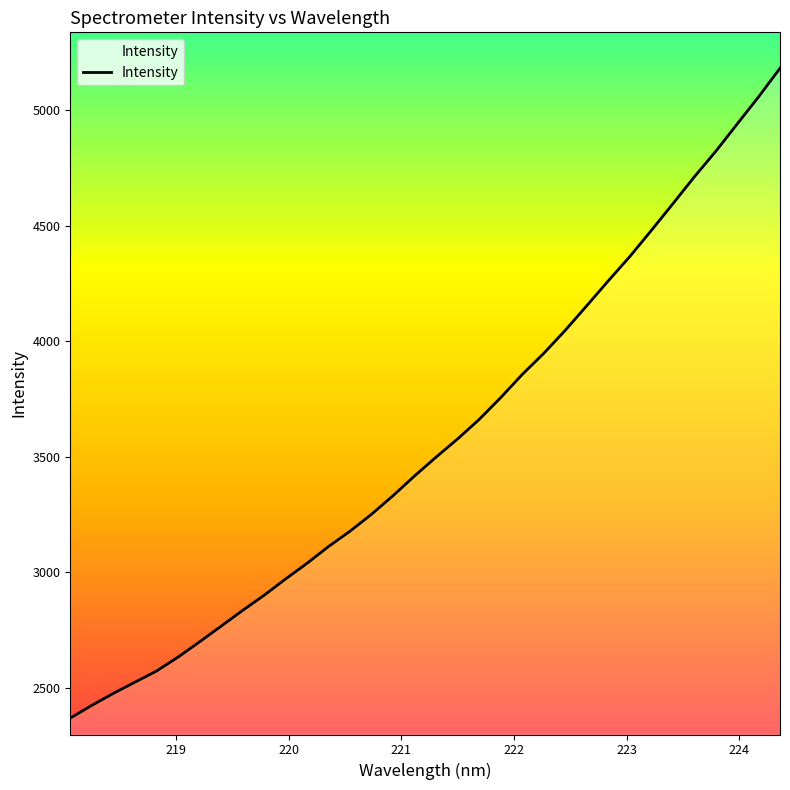

How many lines are shown in the chart?

1